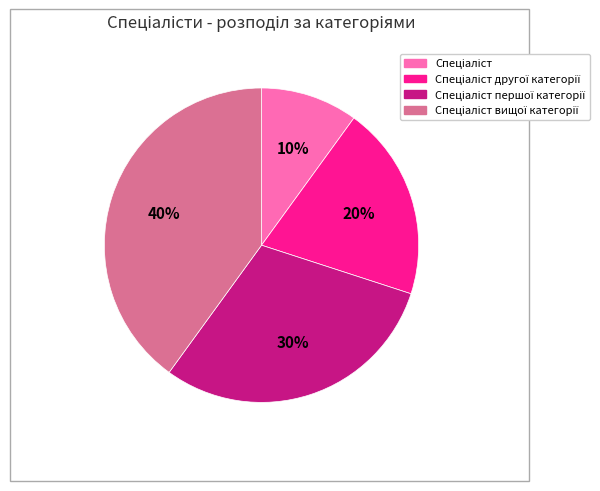

To the nearest percent, what is the average slice percentage?

25%